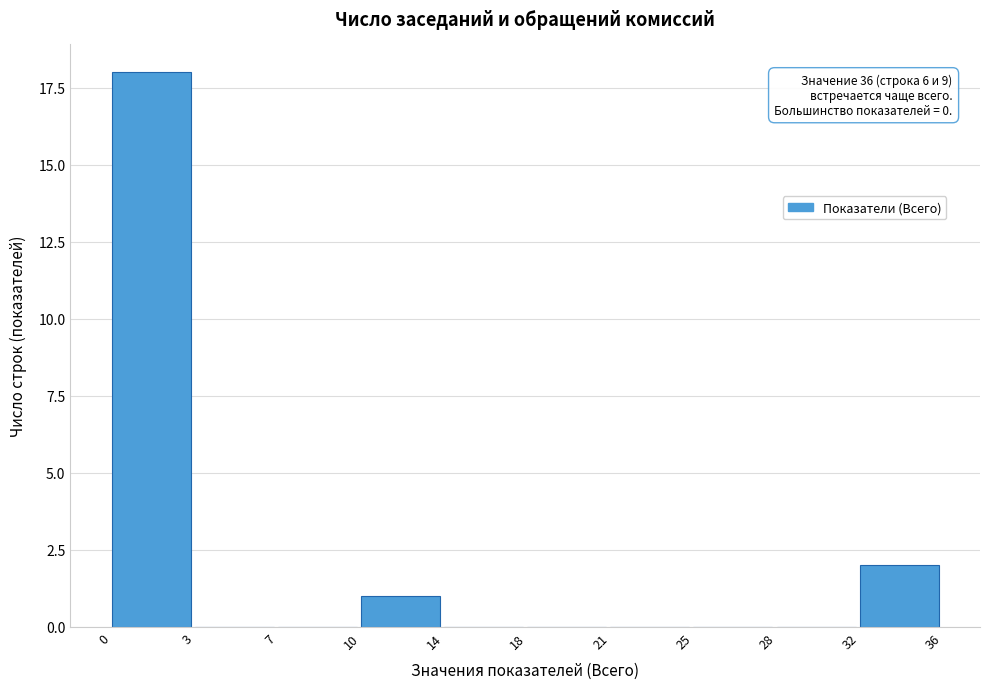

Reading left to right, list all the values displayed in this chart.

0=18	3=0	7=0	10=1	14=0	18=0	21=0	25=0	28=0	32=2